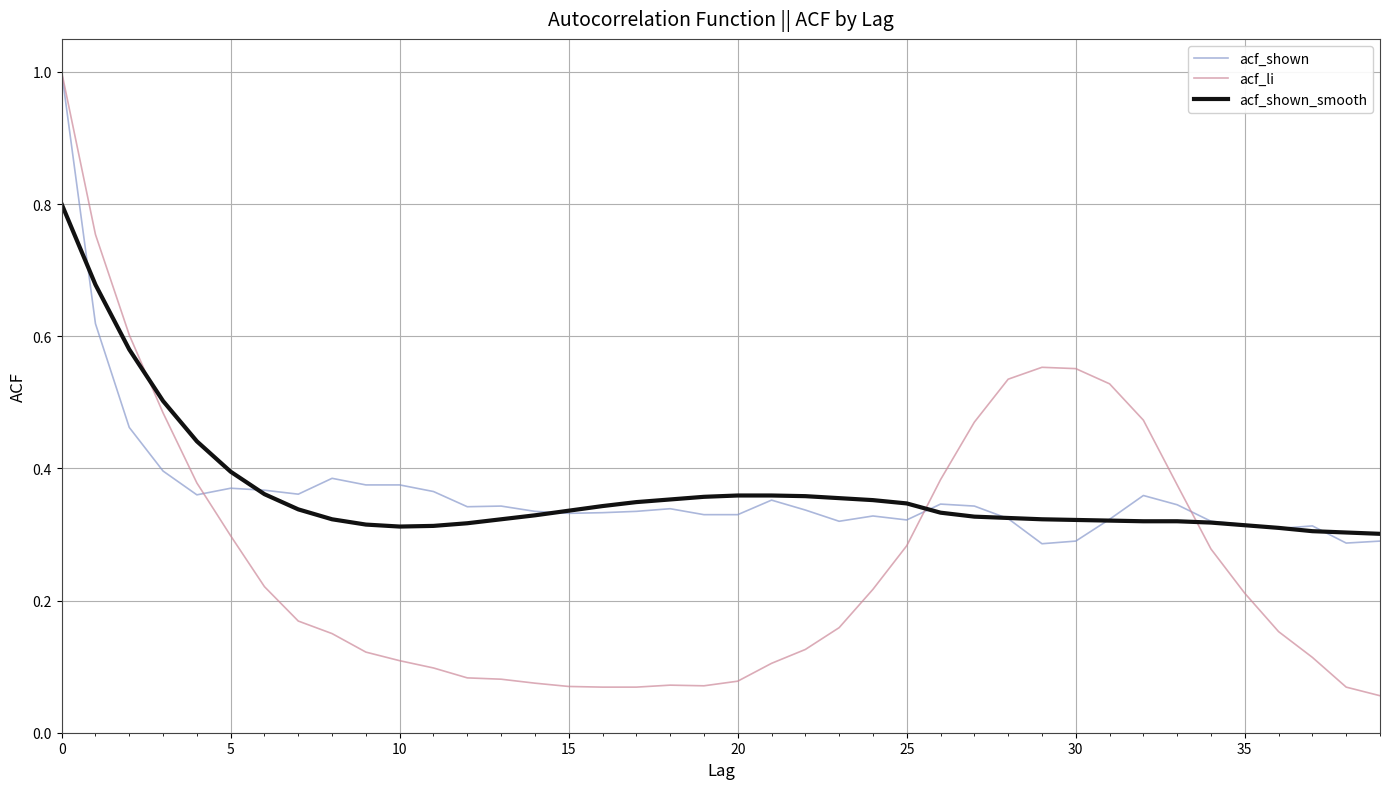

Which series has the widest spread of values?

acf_li